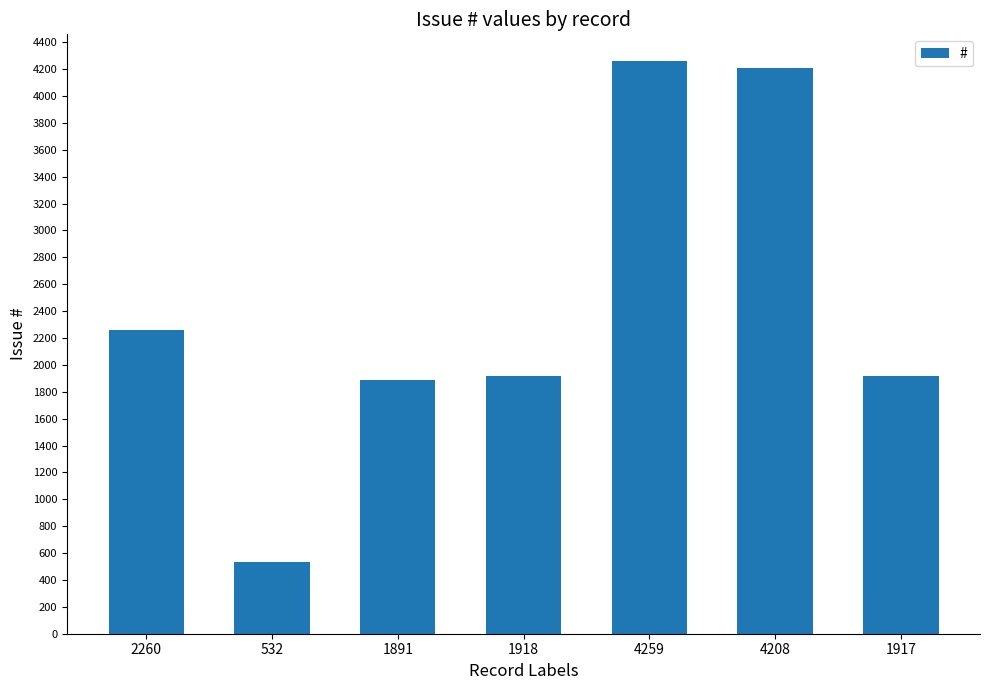

What is the difference between the values at 1918 and 4208?

2290